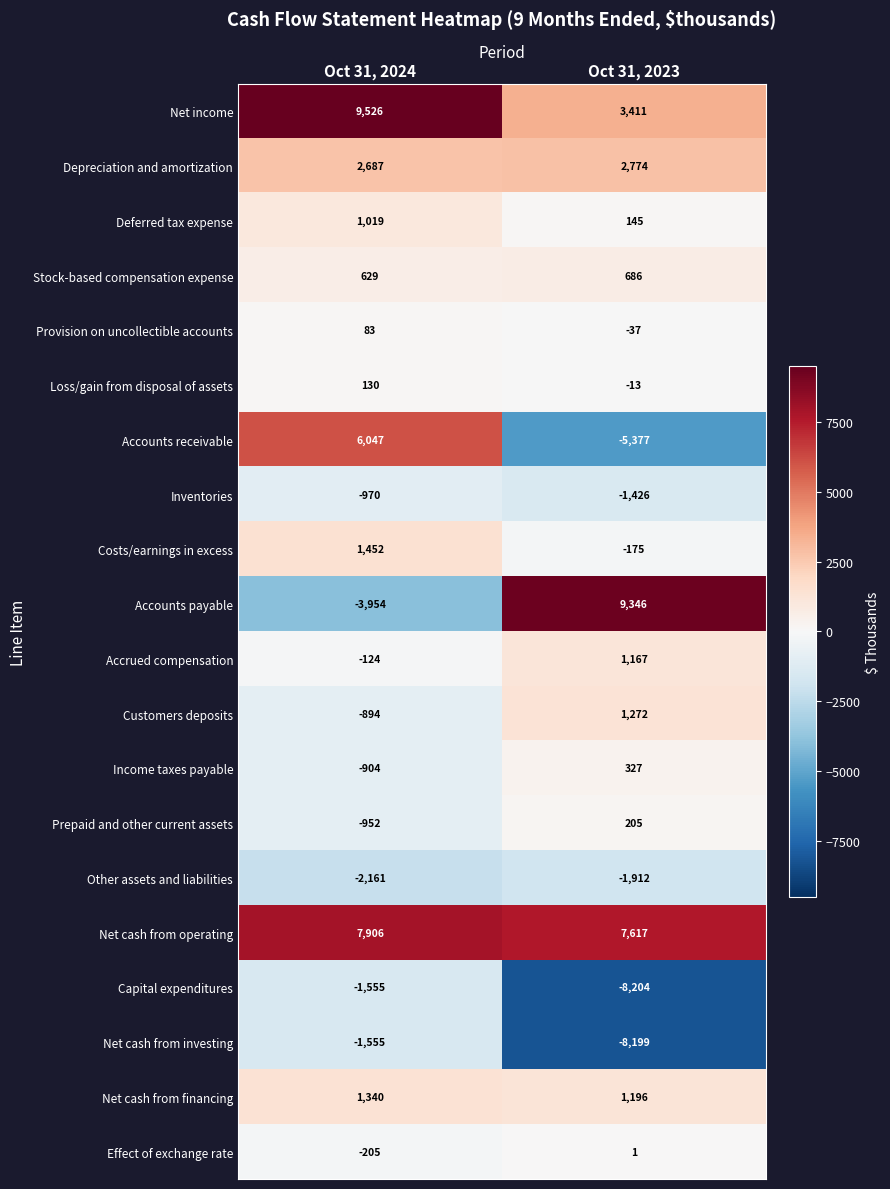

What is the sum of all Loss/gain from disposal of assets values?

117